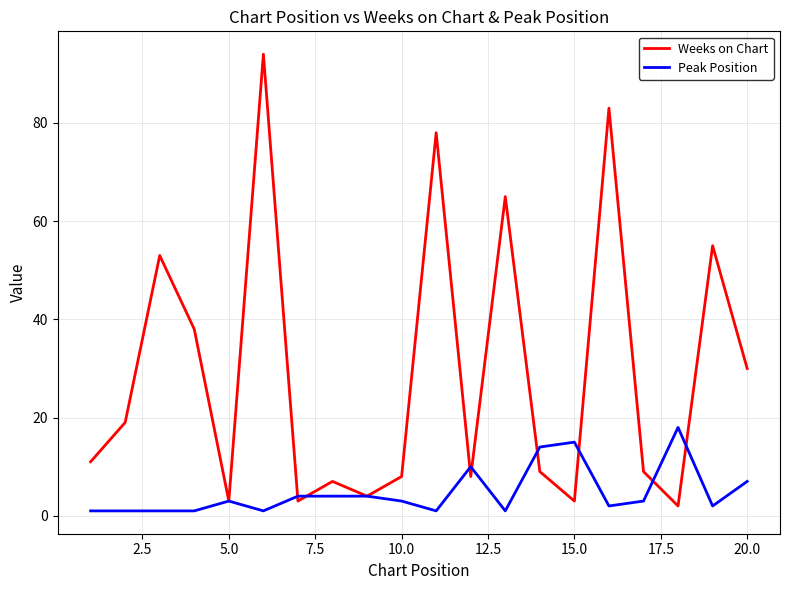

What is the maximum value shown in the chart?

94